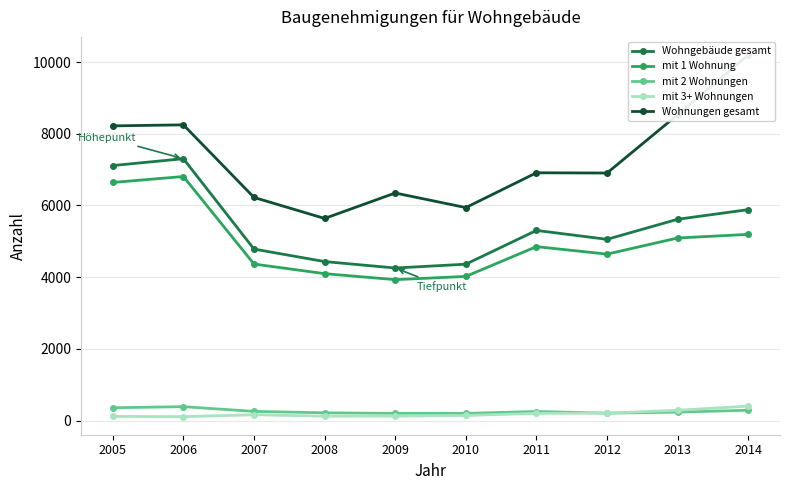

Which series has the largest total across all categories?

Wohnungen gesamt